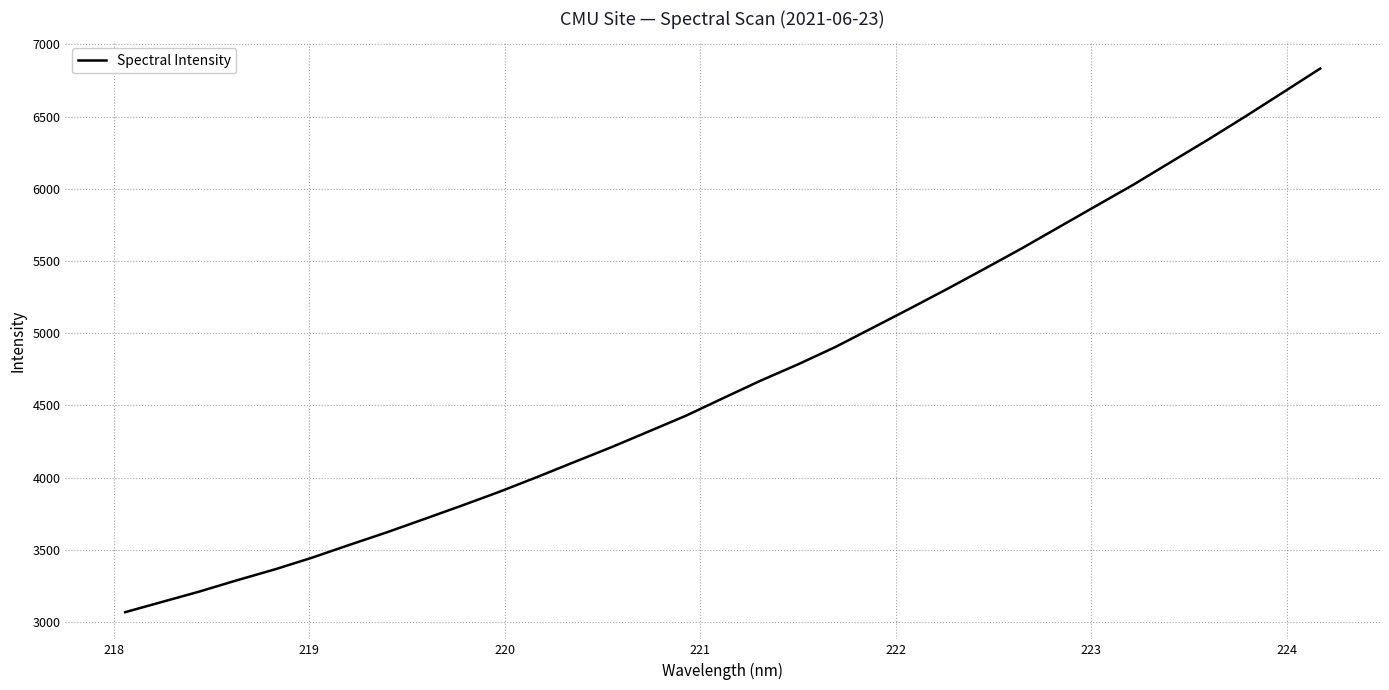

What is the maximum value shown in the chart?

6832.7